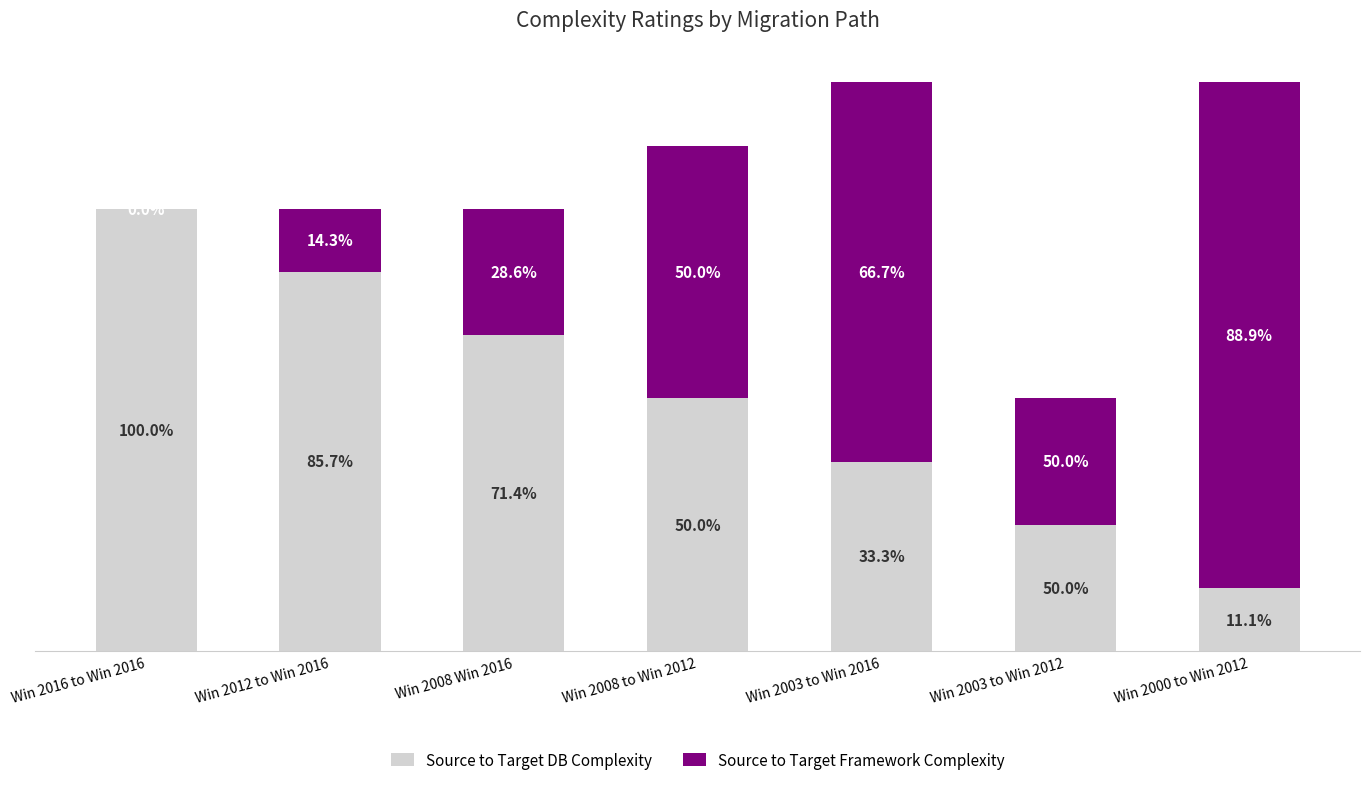

Are the bars grouped side by side (vs. stacked)?

No